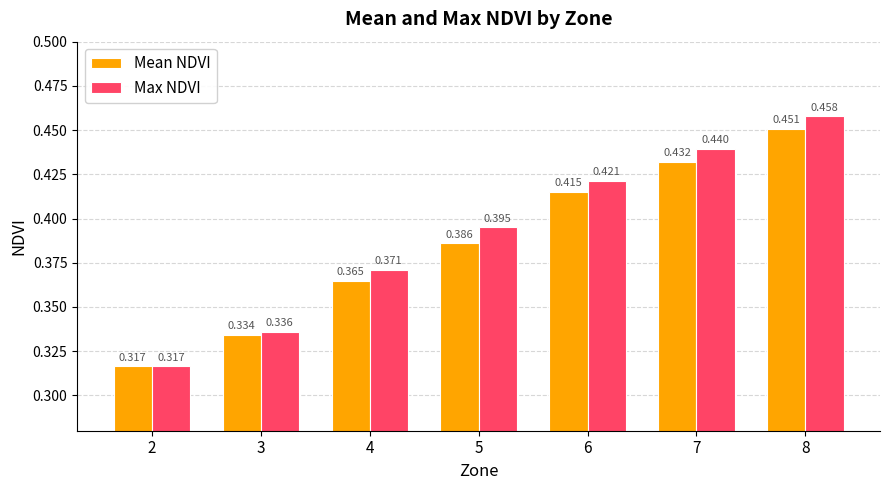

What are all the series names shown in the legend?

Mean NDVI, Max NDVI